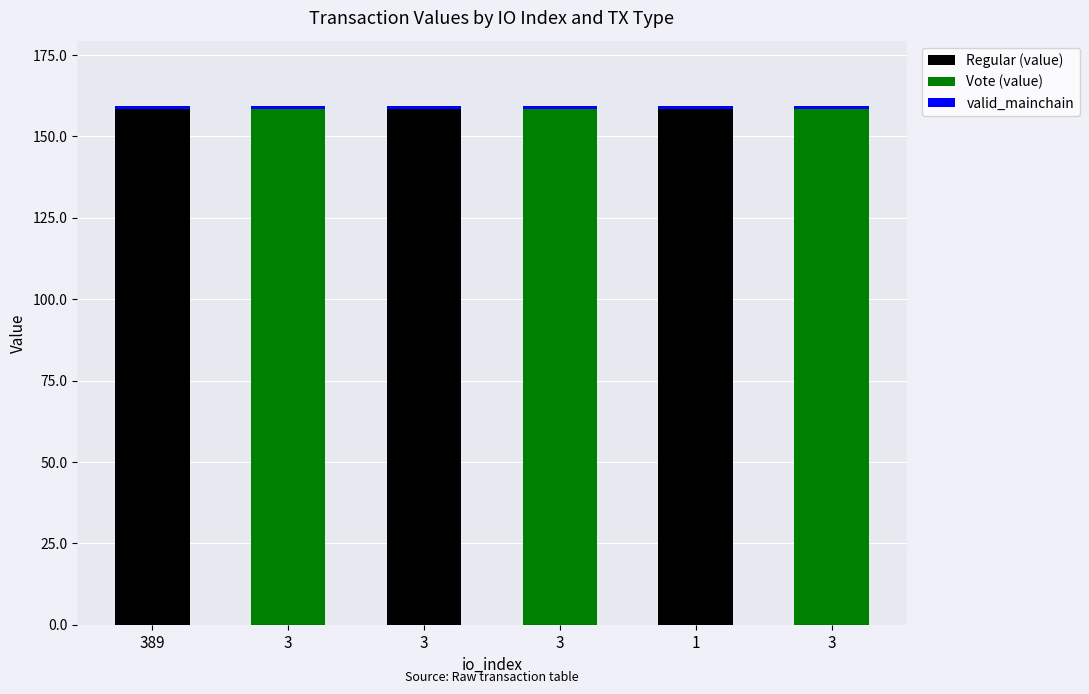

At which category is the sum across all series the highest?

3